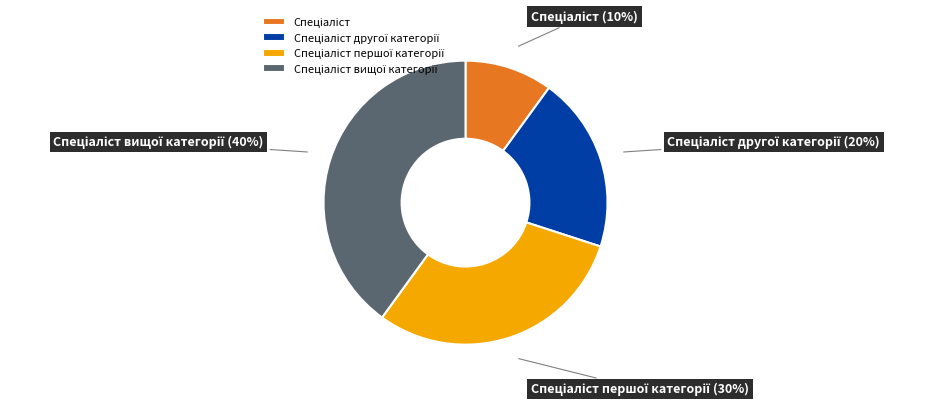

Is there any slice that represents more than half of the pie?

No